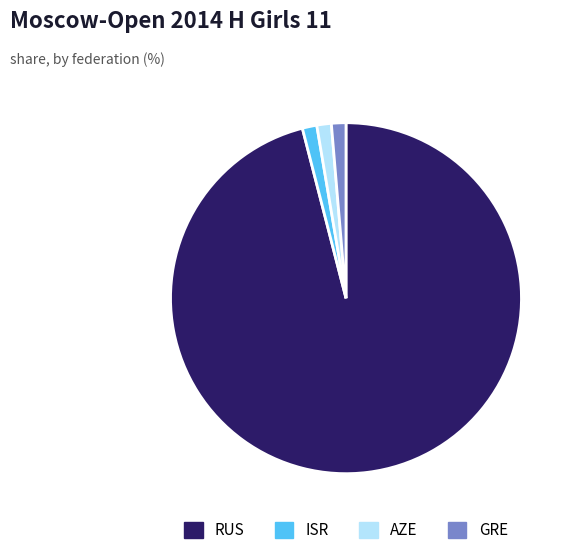

What is the largest slice in the pie chart?

RUS